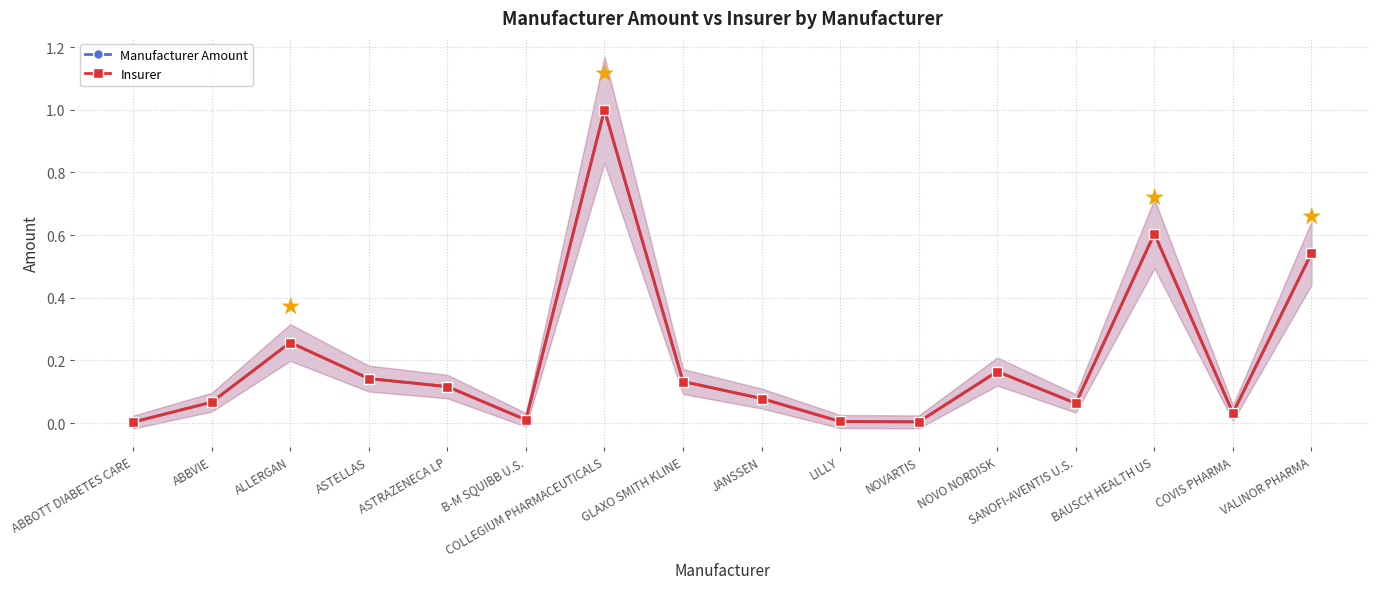

Is this an area chart (filled region under the line)?

No